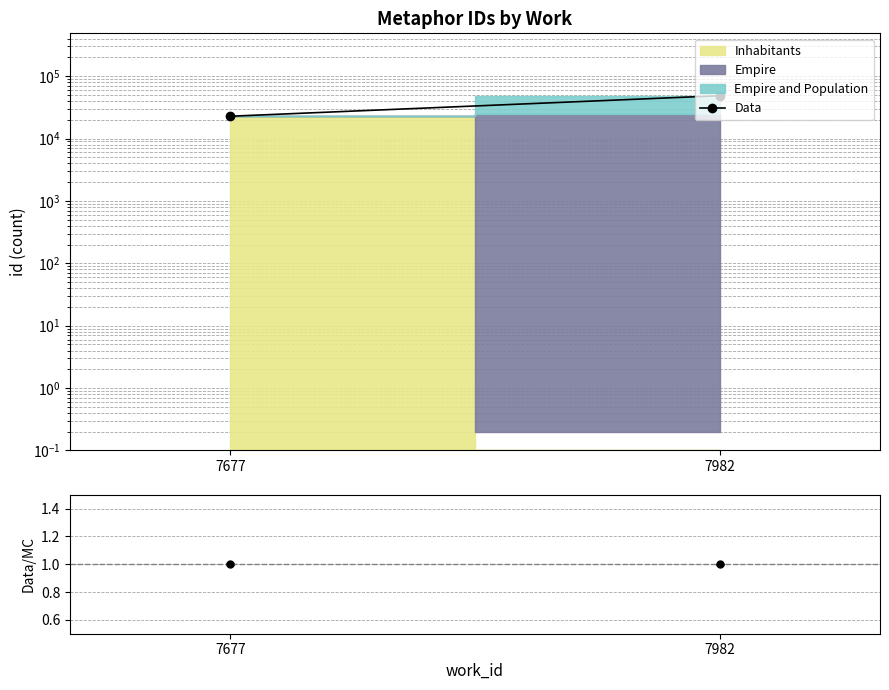

What is the sum of the values at 7982 and 7677?

71356